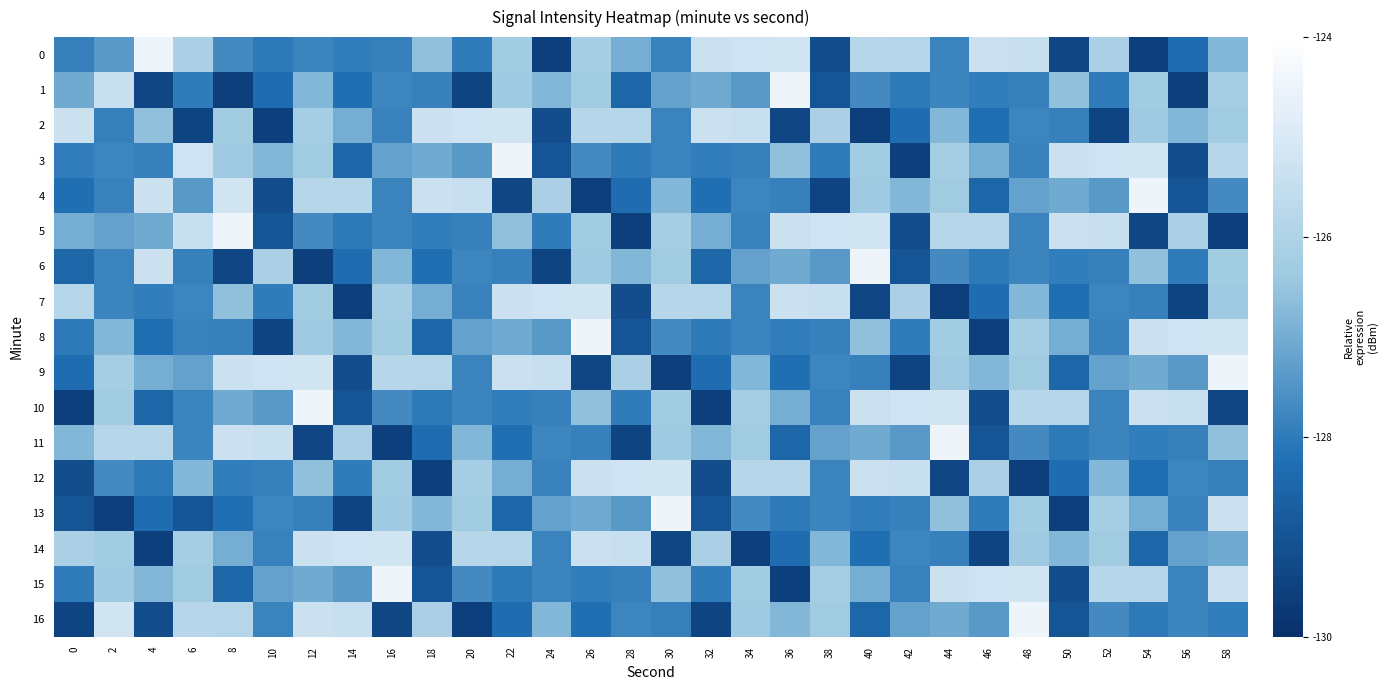

Count the number of data series in this chart.

17